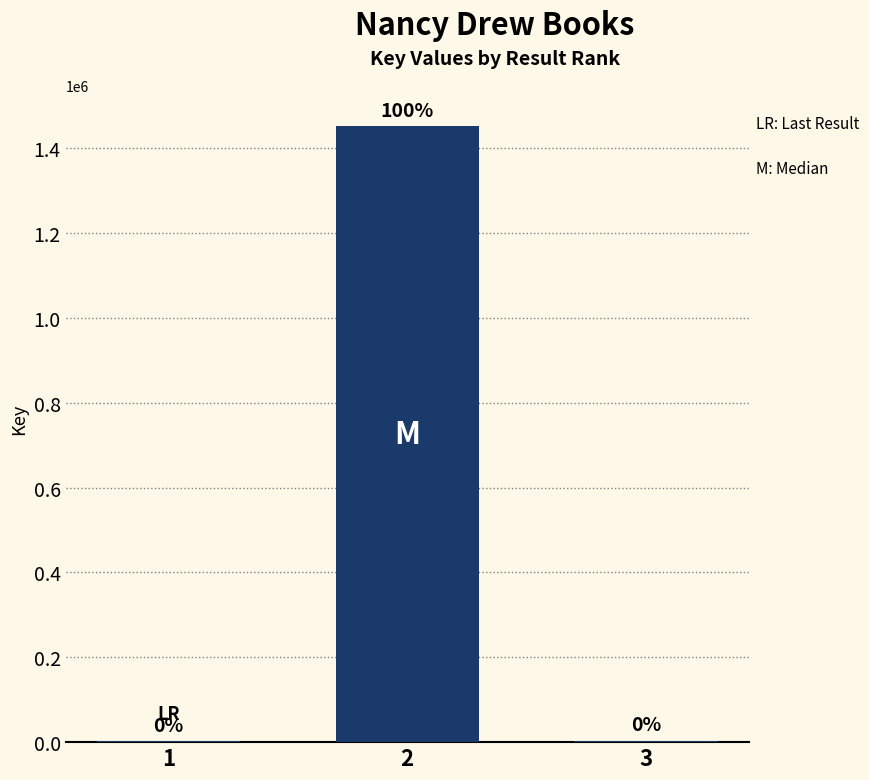

True or false: the data shows 1452735 at 2.

True